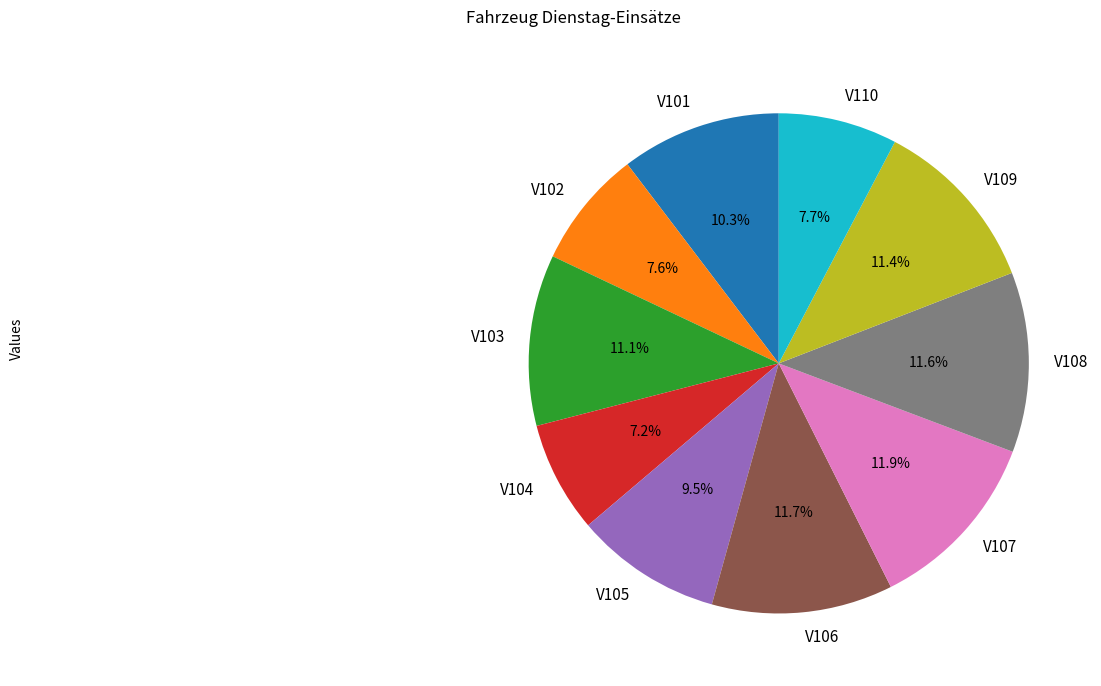

How many segments does this pie chart have?

10